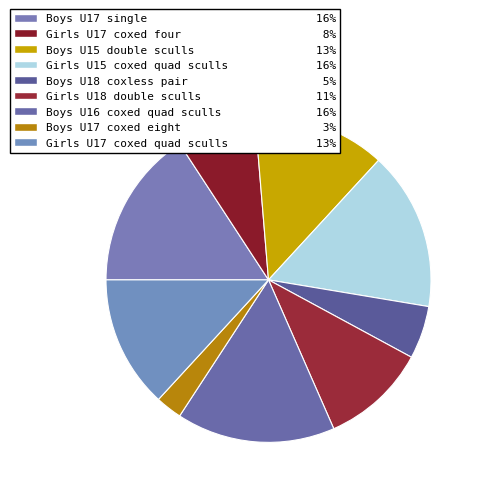

Which category has the biggest portion of the pie?

Boys U17 single